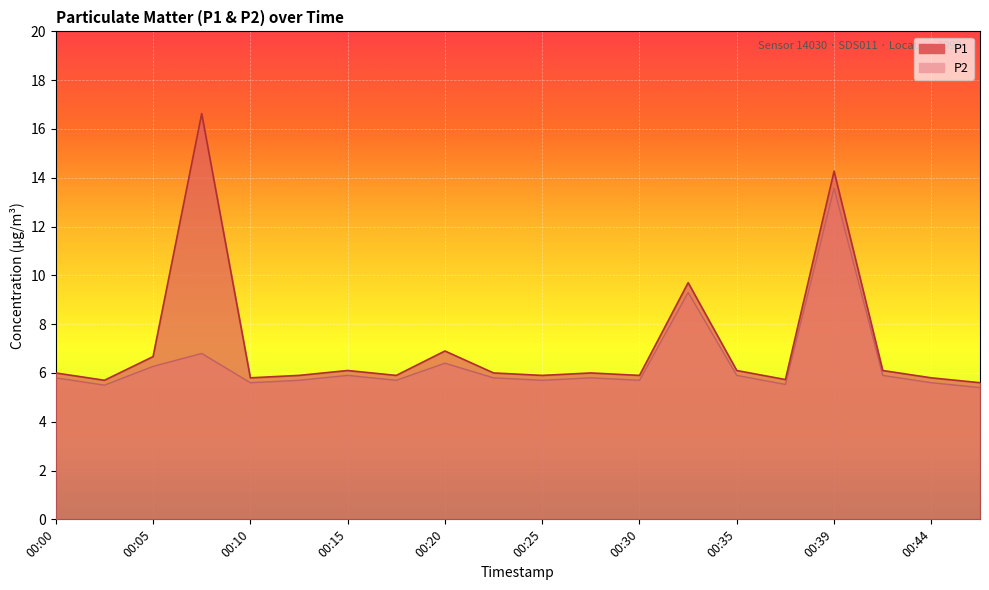

At which label does P2 reach its minimum?

00:47